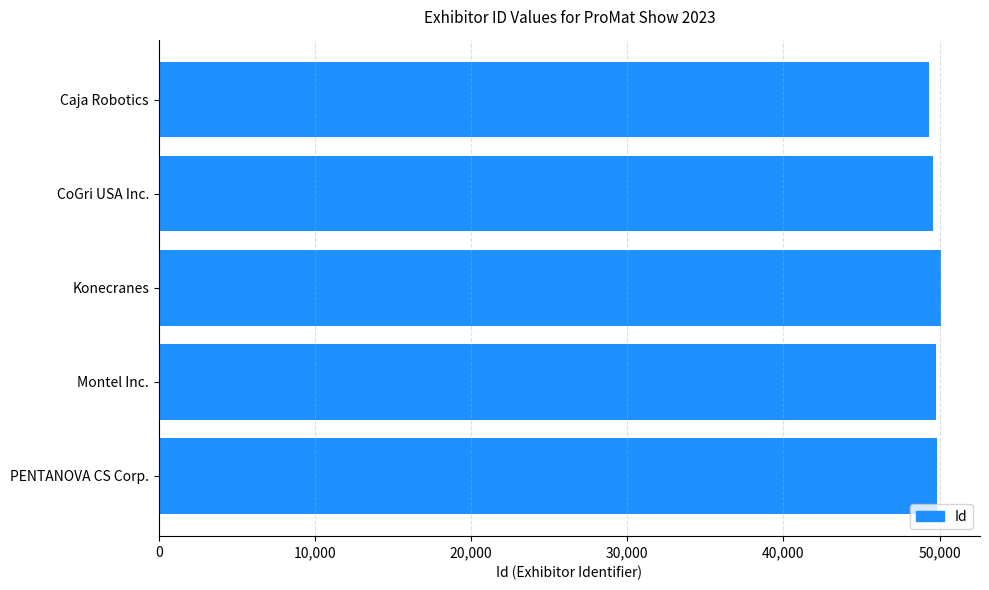

How many values are below 49748?

2